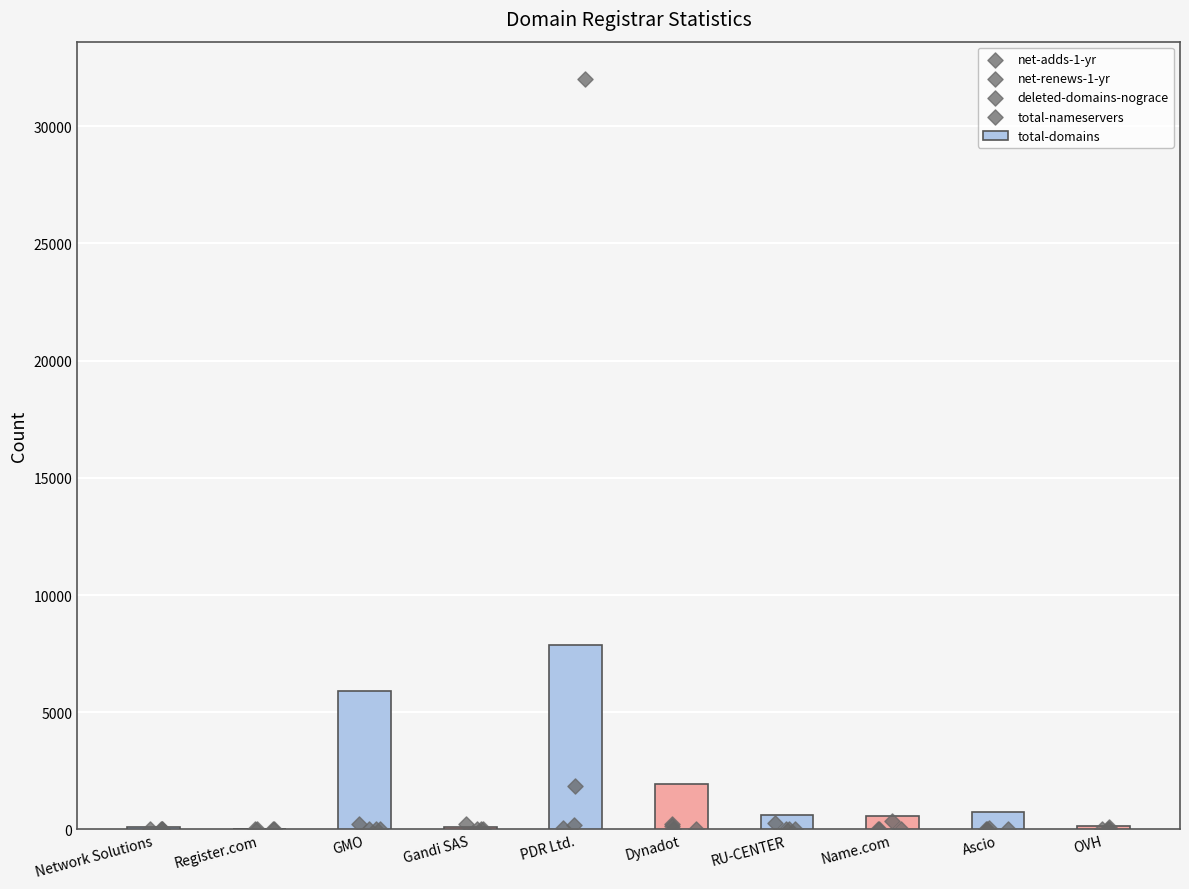

Which series contains the highest Y value?

deleted-domains-nograce